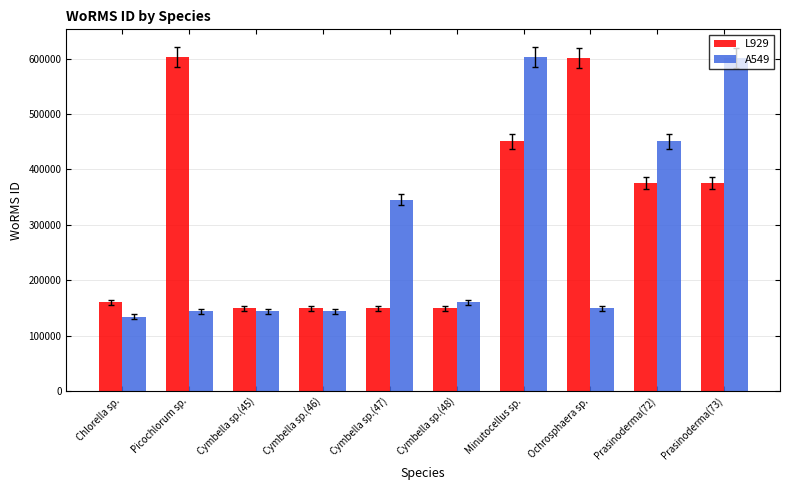

Which category has the lowest value in the A549 series?

Chlorella sp.